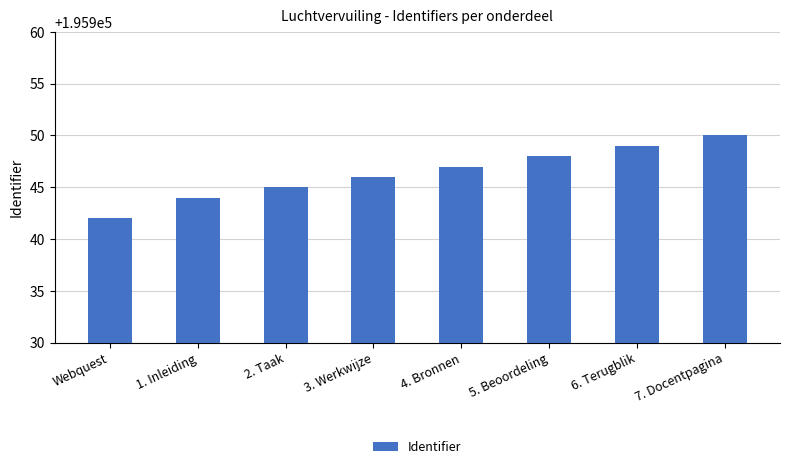

What is the minimum value shown in the chart?

195942